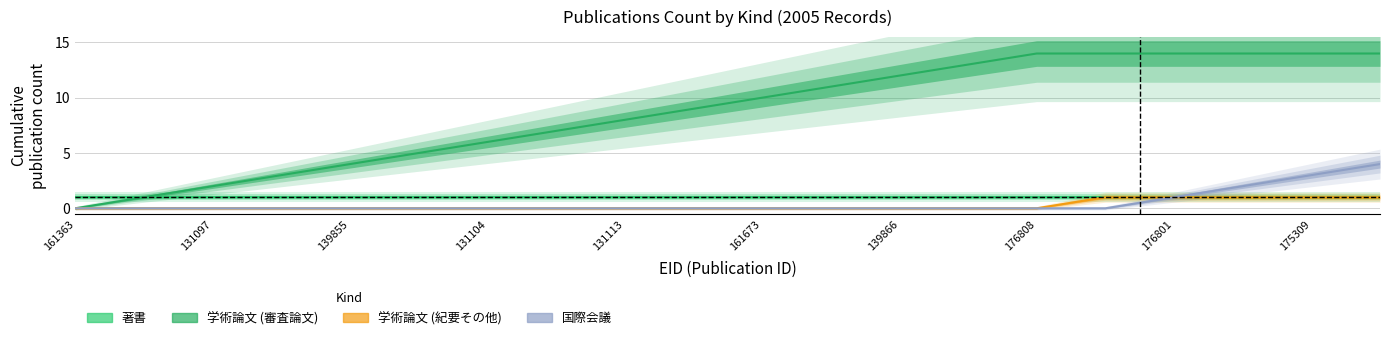

Which series has the largest range (max minus min)?

学術論文 (審査論文)